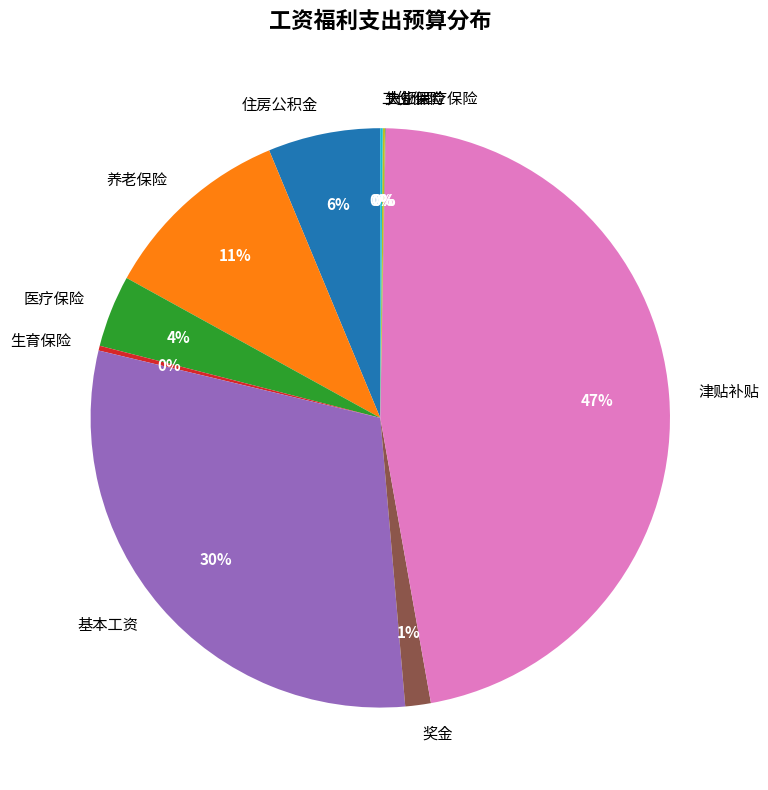

Does 医疗保险 represent more than half of the total?

No